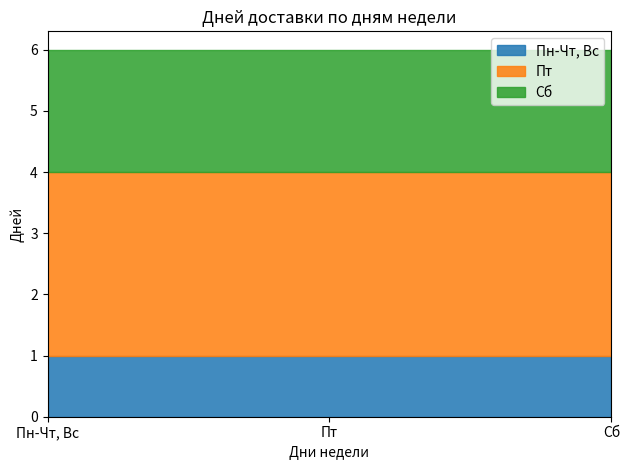

The value of Пн-Чт, Вс at 20:00:00 is 1. True or false?

True